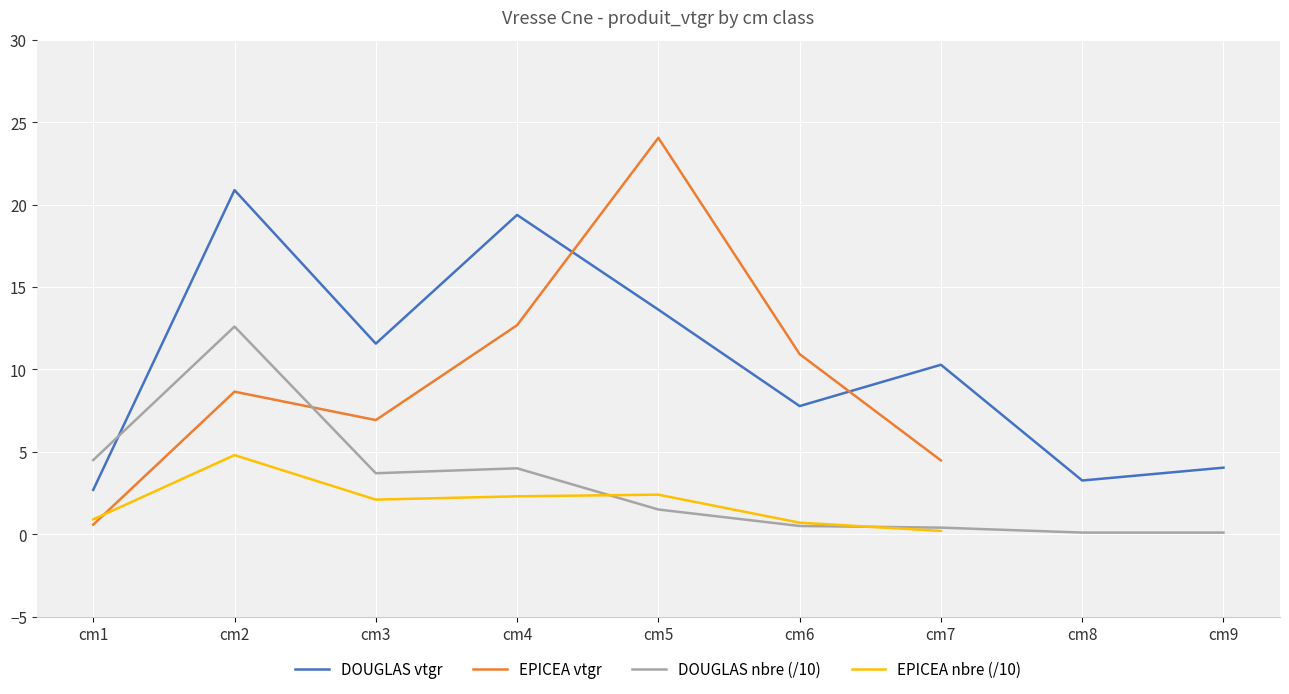

True or false: DOUGLAS nbre (/10) and DOUGLAS vtgr intersect in this chart.

True